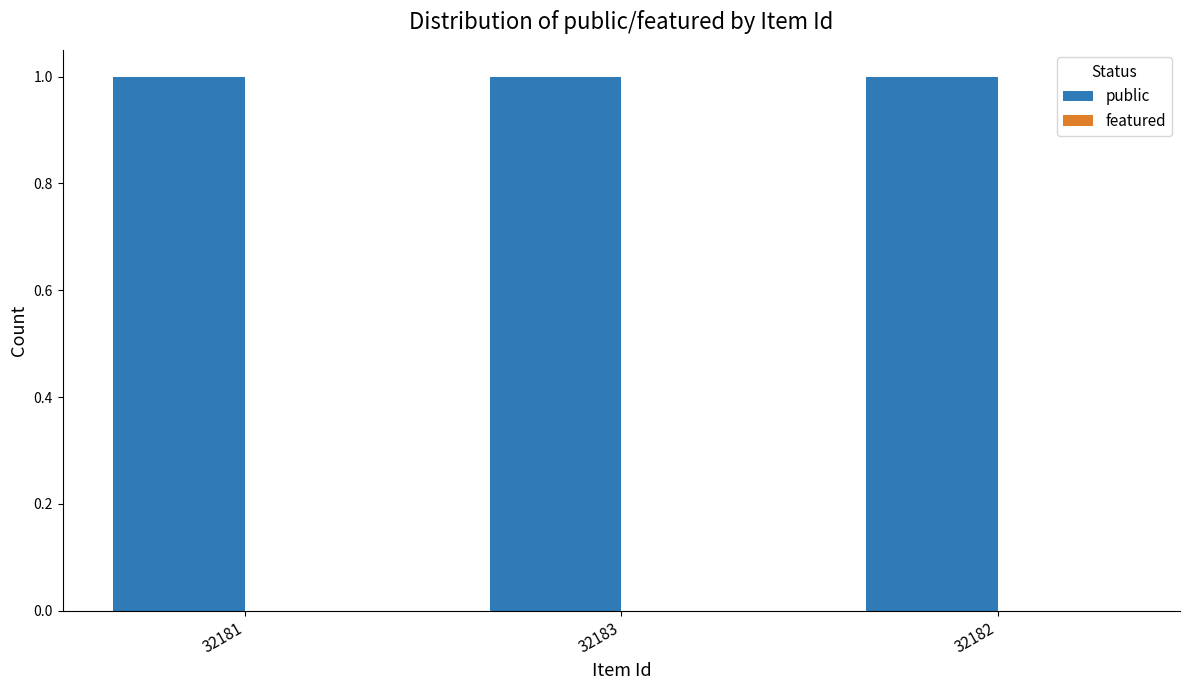

True or false: featured has a value of 0 at 32182.

True